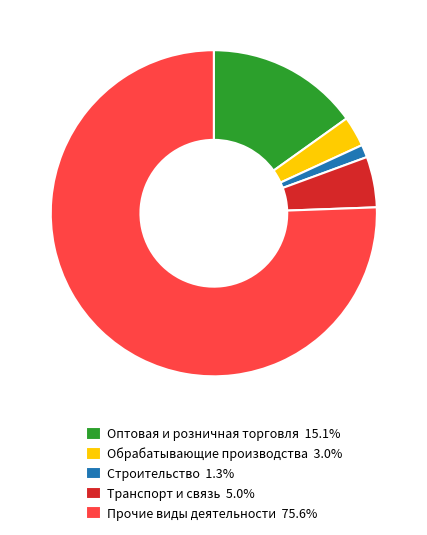

Is there a majority slice in this chart?

Yes